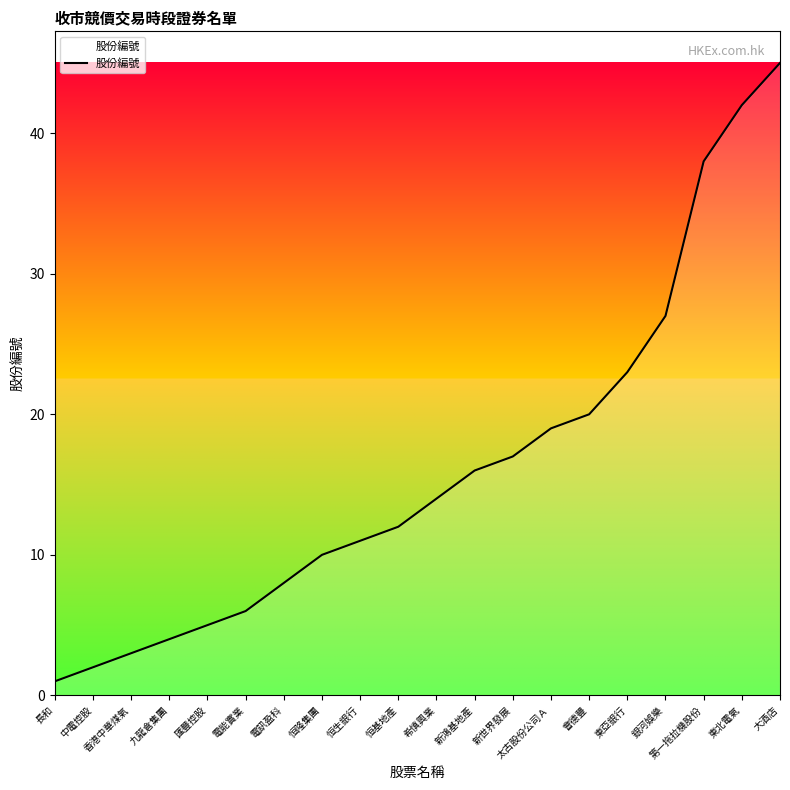

What is the sum of all values?

323